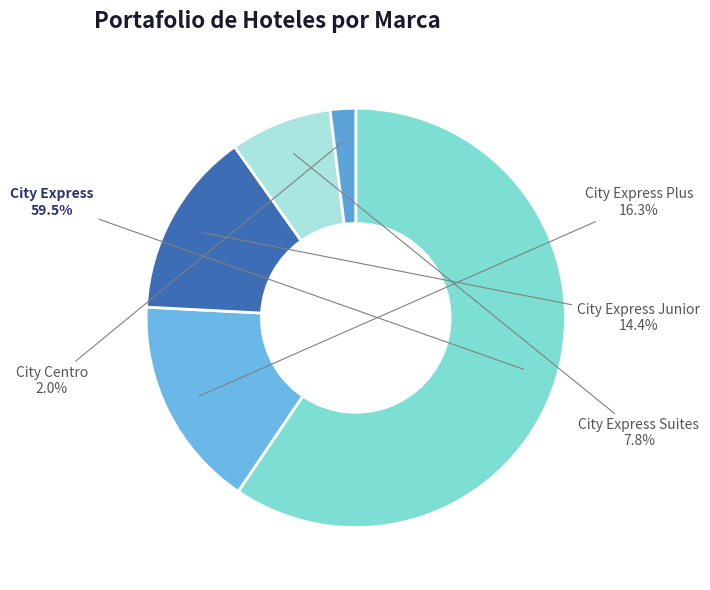

Rank the categories by value from highest to lowest.

City Express, City Express Plus, City Express Junior, City Express Suites, City Centro